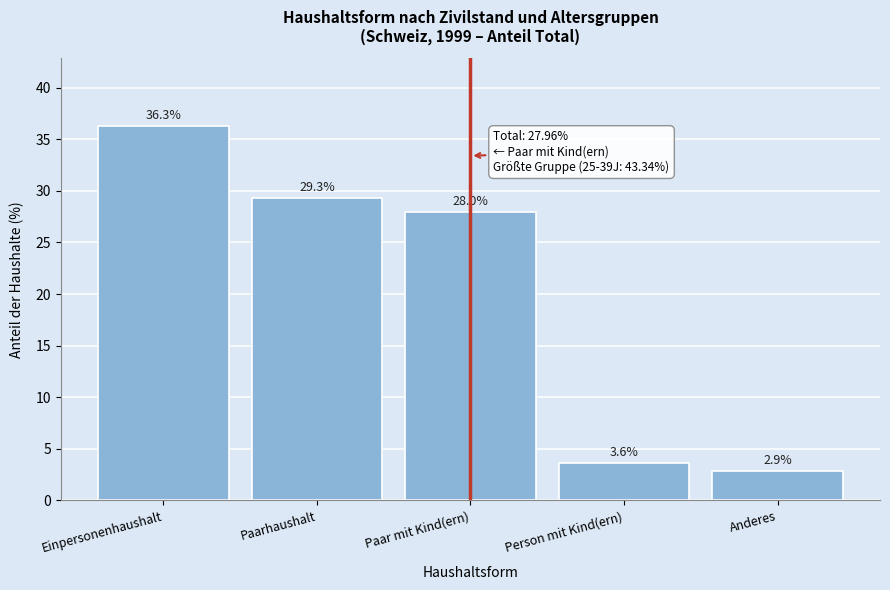

Reading left to right, extract all data points from this chart.

Einpersonenhaushalt=36.3	Paarhaushalt=29.3	Paar mit Kind(ern)=28.0	Person mit Kind(ern)=3.6	Anderes=2.9